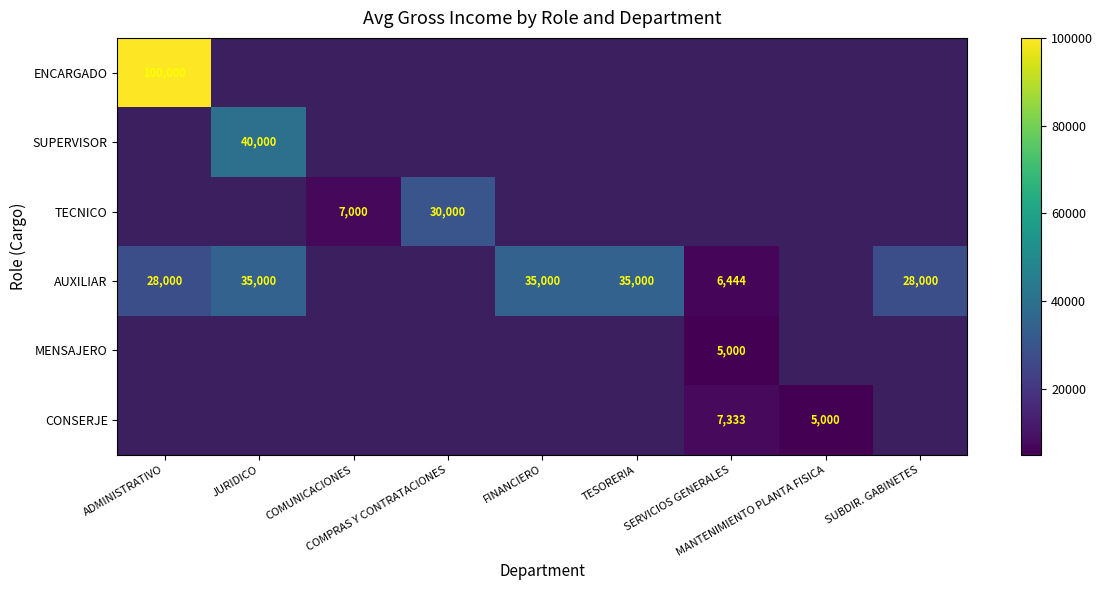

True or false: TECNICO has a value of 7531.7 at COMPRAS Y CONTRATACIONES.

False